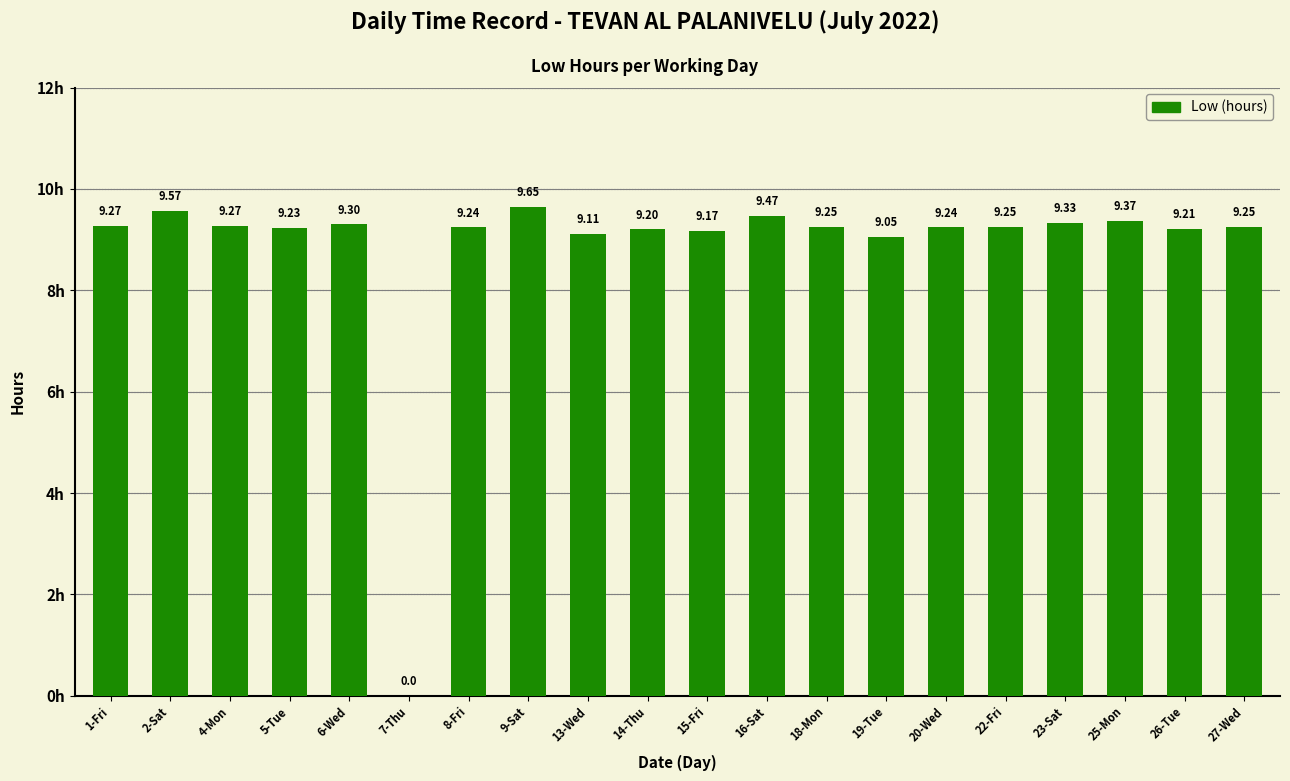

What is the sum of the values at 26-Tue and 14-Thu?

18.4